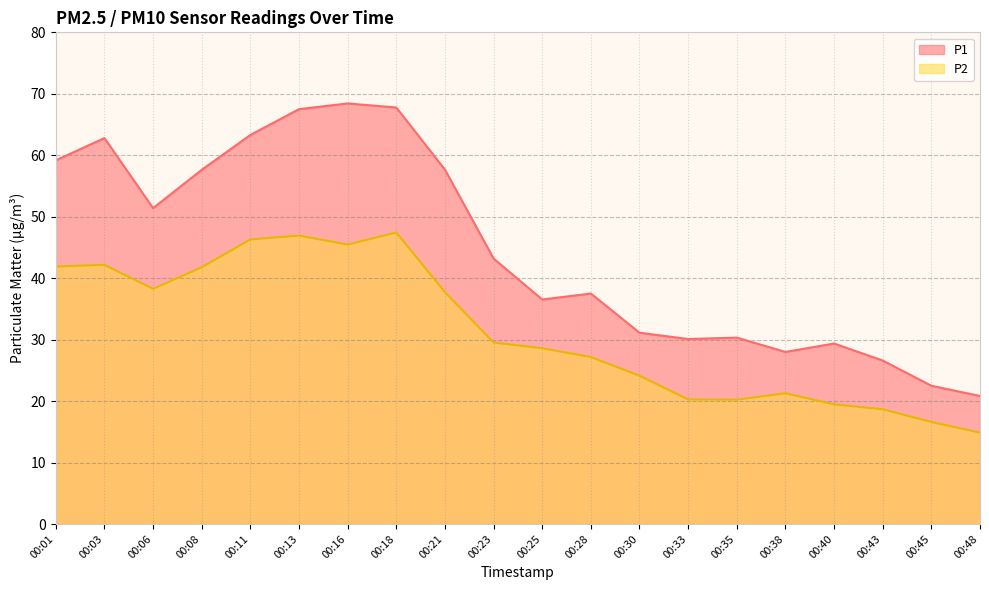

What is the sum of all P1 values?

891.8